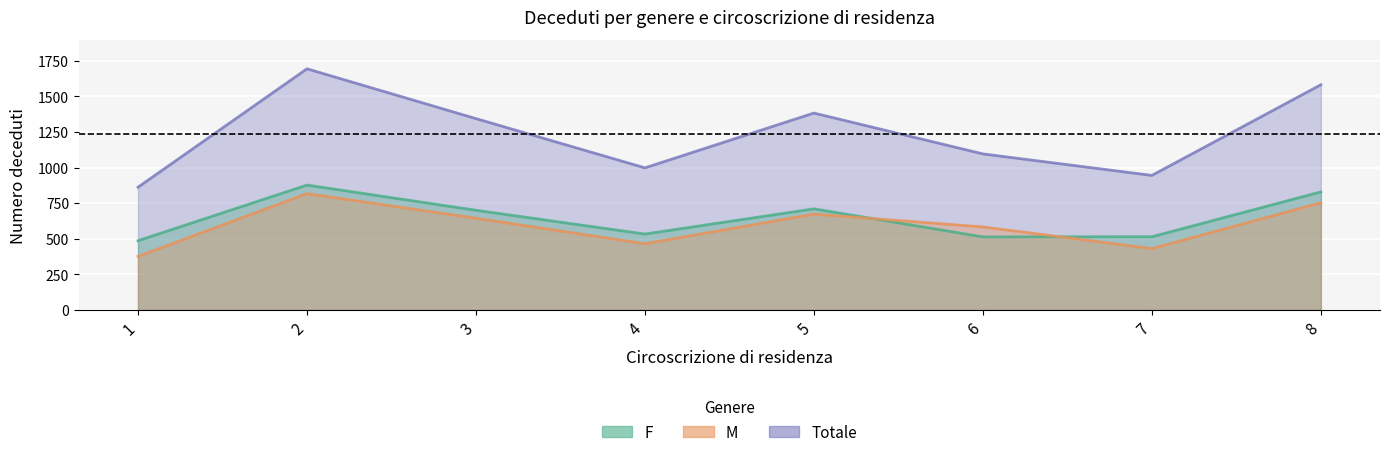

Reading left to right, transcribe all the data shown in this chart.

F: 1=486	2=877	3=700	4=533	5=710	6=513	7=514	8=829
M: 1=376	2=817	3=644	4=465	5=673	6=583	7=431	8=753
Totale: 1=862	2=1694	3=1344	4=998	5=1383	6=1096	7=945	8=1582